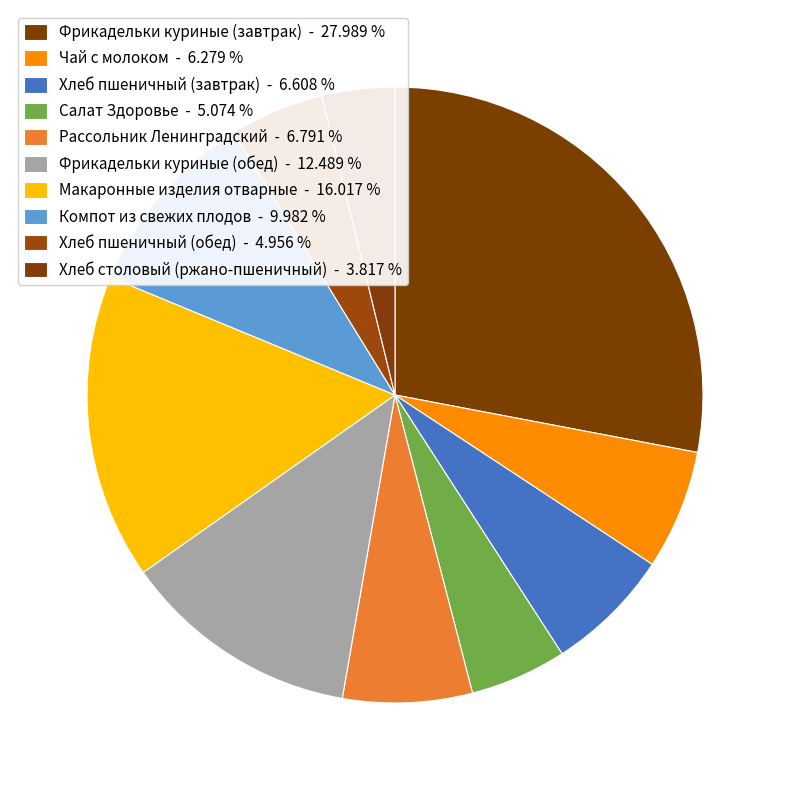

How many slices are in this pie chart?

10